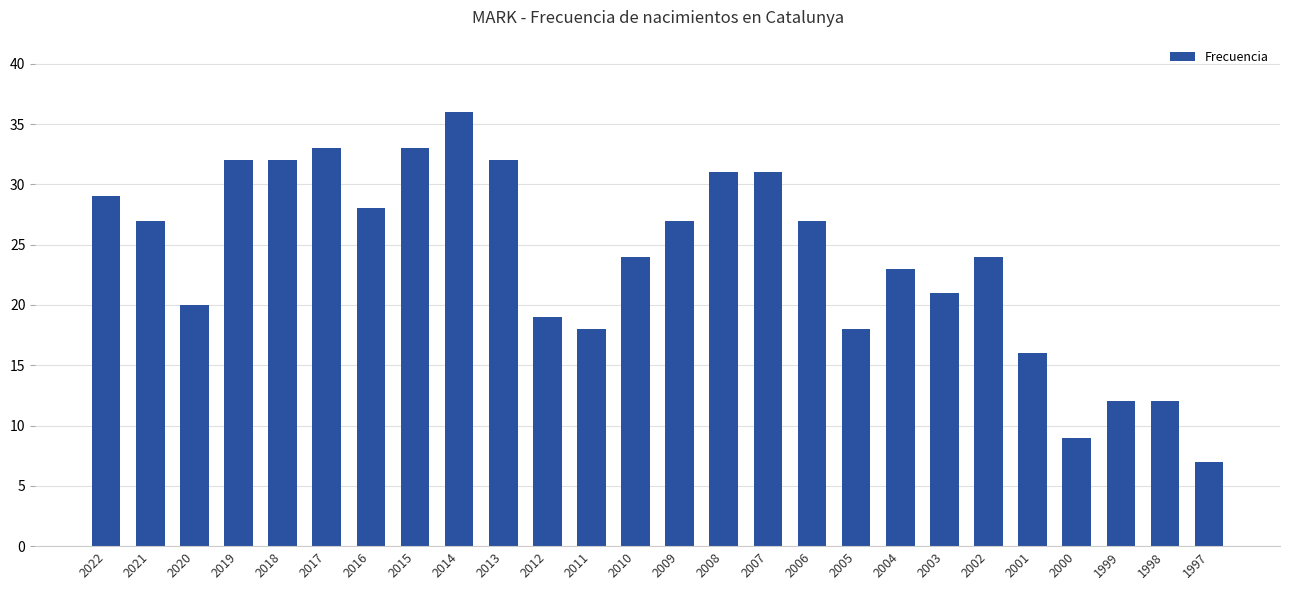

Which label corresponds to the smallest value in the chart?

1997